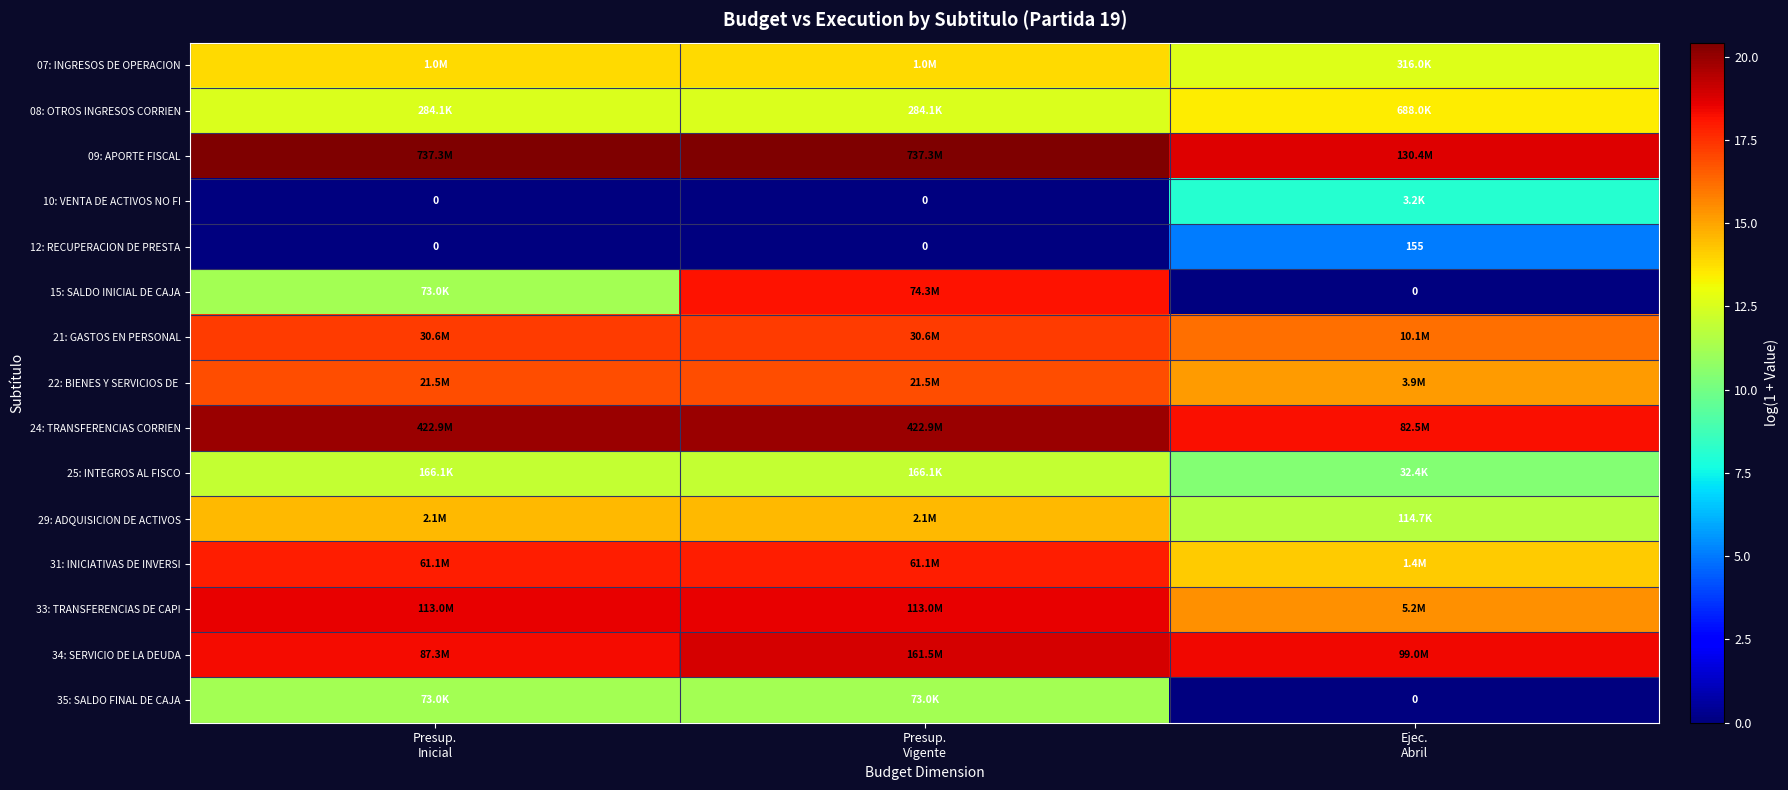

How many values in the 15: SALDO INICIAL DE CAJA series are below 11?

1